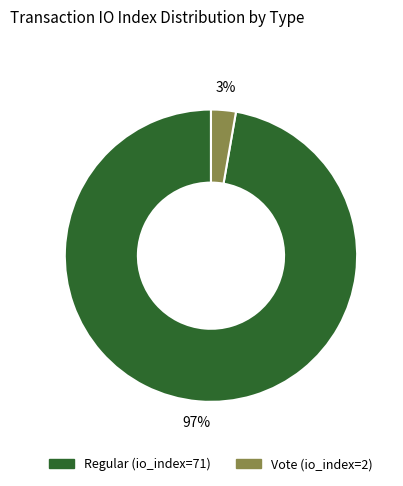

Rank the categories by value from highest to lowest.

Regular (io_index=71), Vote (io_index=2)